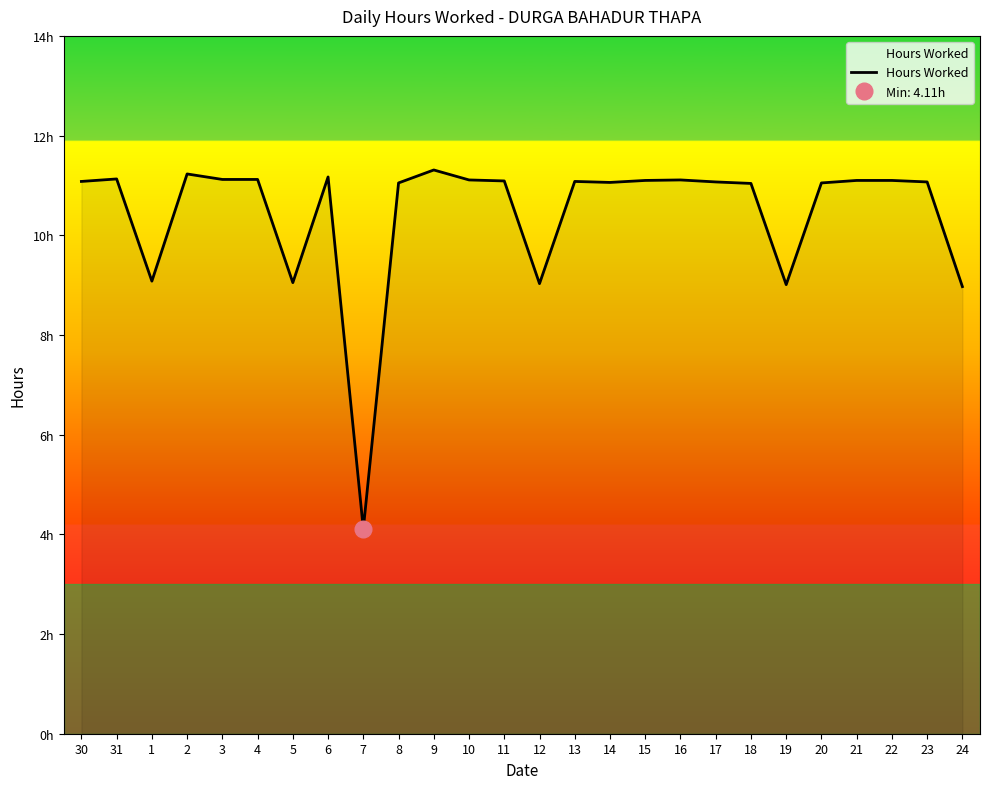

Is it true that the value at 19 is 2.6?

False